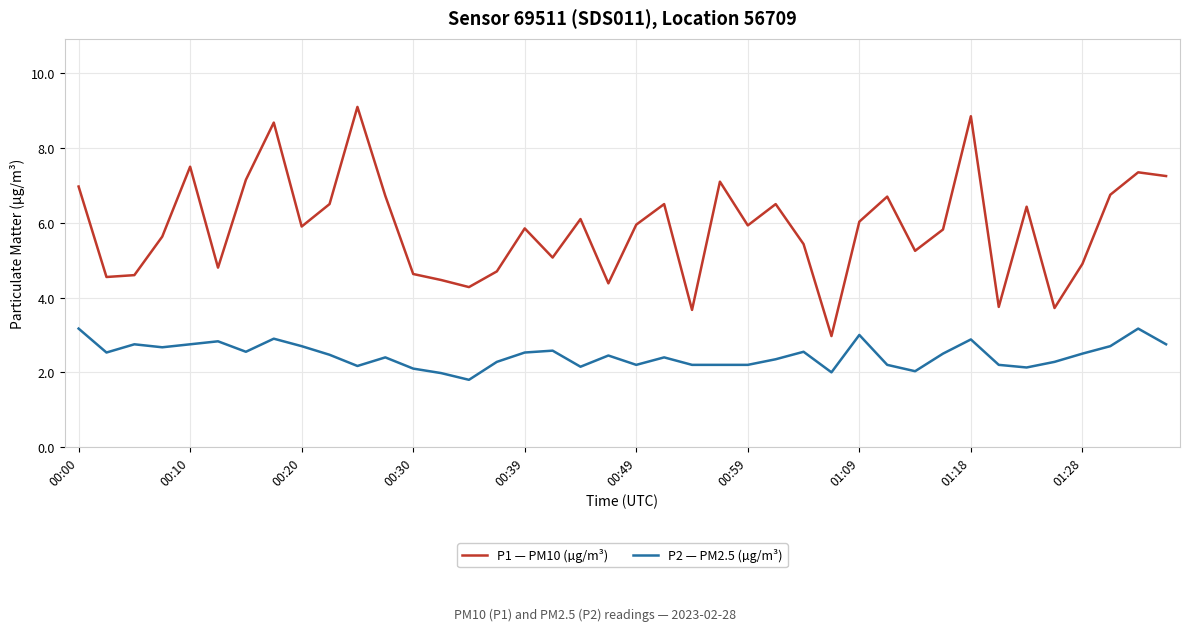

Which series has the largest total across all categories?

P1 — PM10 (µg/m³)